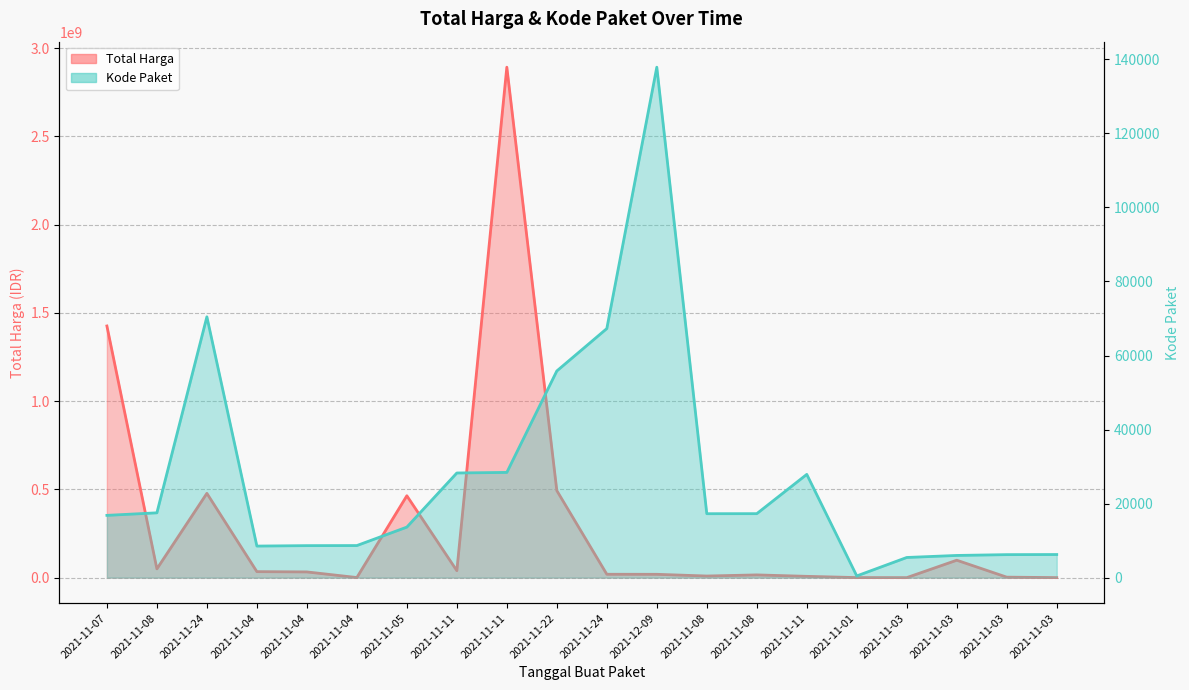

What is the average value of the Total Harga series?

304058624